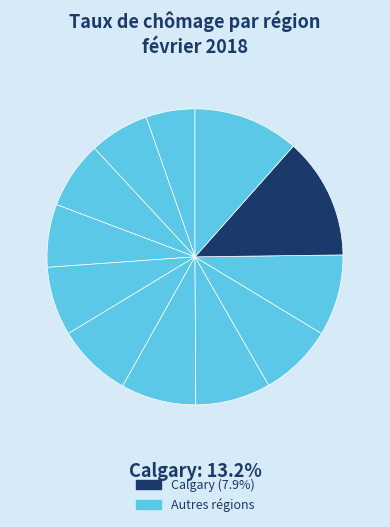

Rank the categories by value from lowest to highest.

Québec, Québec, Vancouver, Colombie-Britannique, Abbotsford-Mission, Colombie-Britannique, Victoria, Colombie-Britannique, Ottawa-Gatineau, partie québécoise, Oshawa, Ontario, Peterborough, Ontario, Windsor, Ontario, Regina, Saskatchewan, Moncton, Nouveau-Brunswick, Edmonton, Alberta, Calgary, Alberta